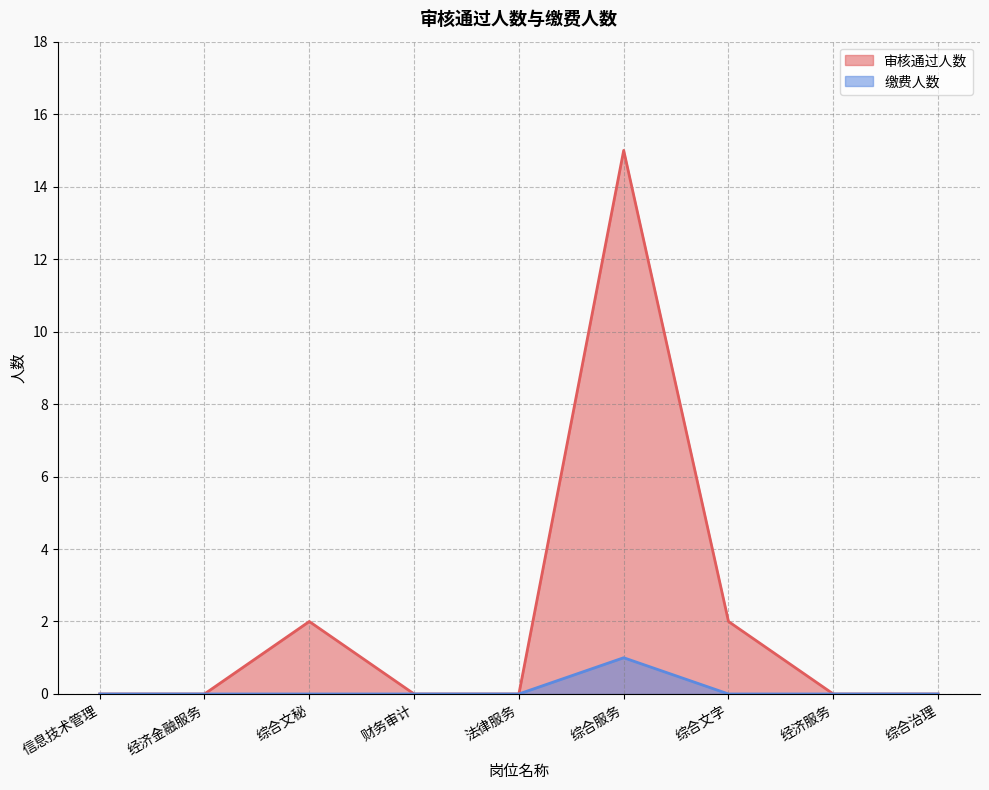

What is the difference between the 审核通过人数 values at 法律服务 and 综合服务?

15